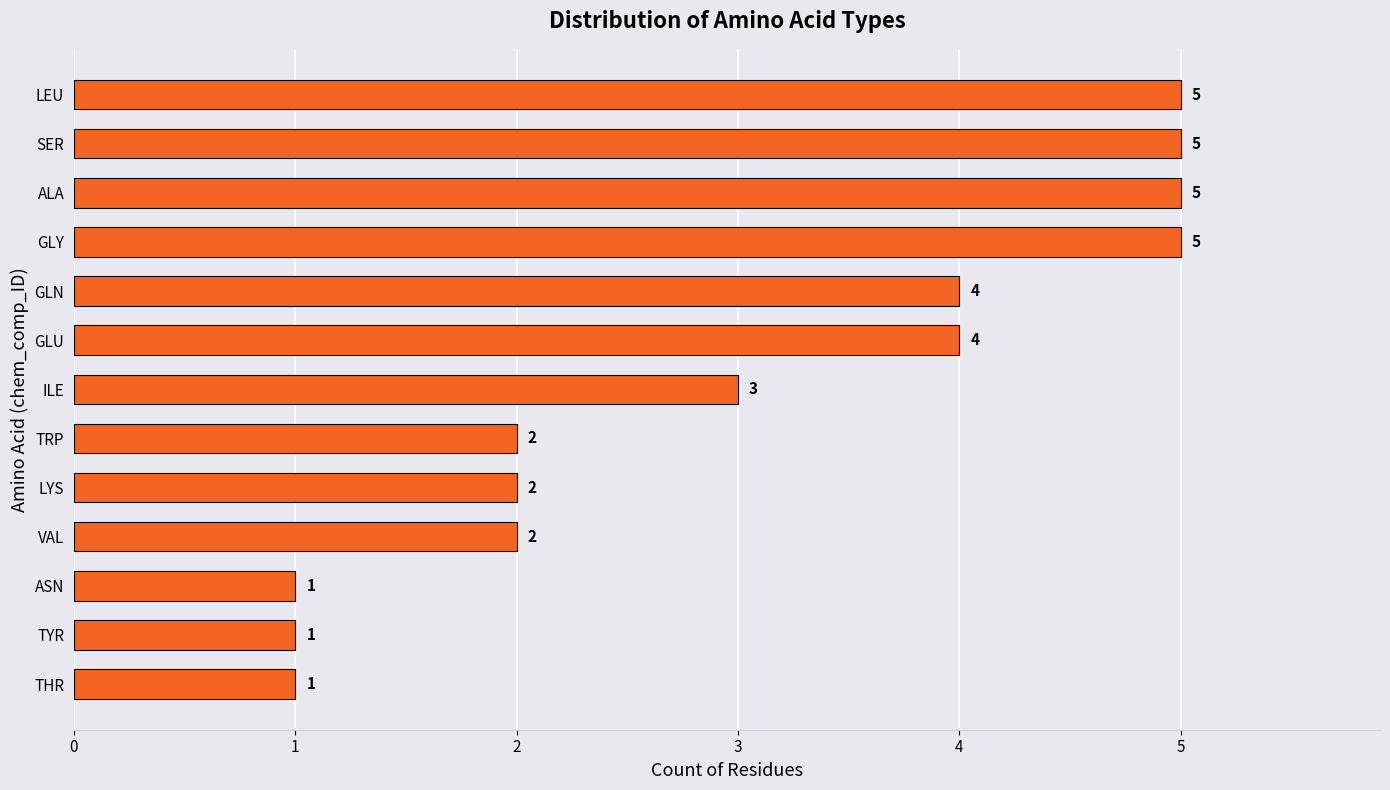

Are the bars horizontal?

Yes